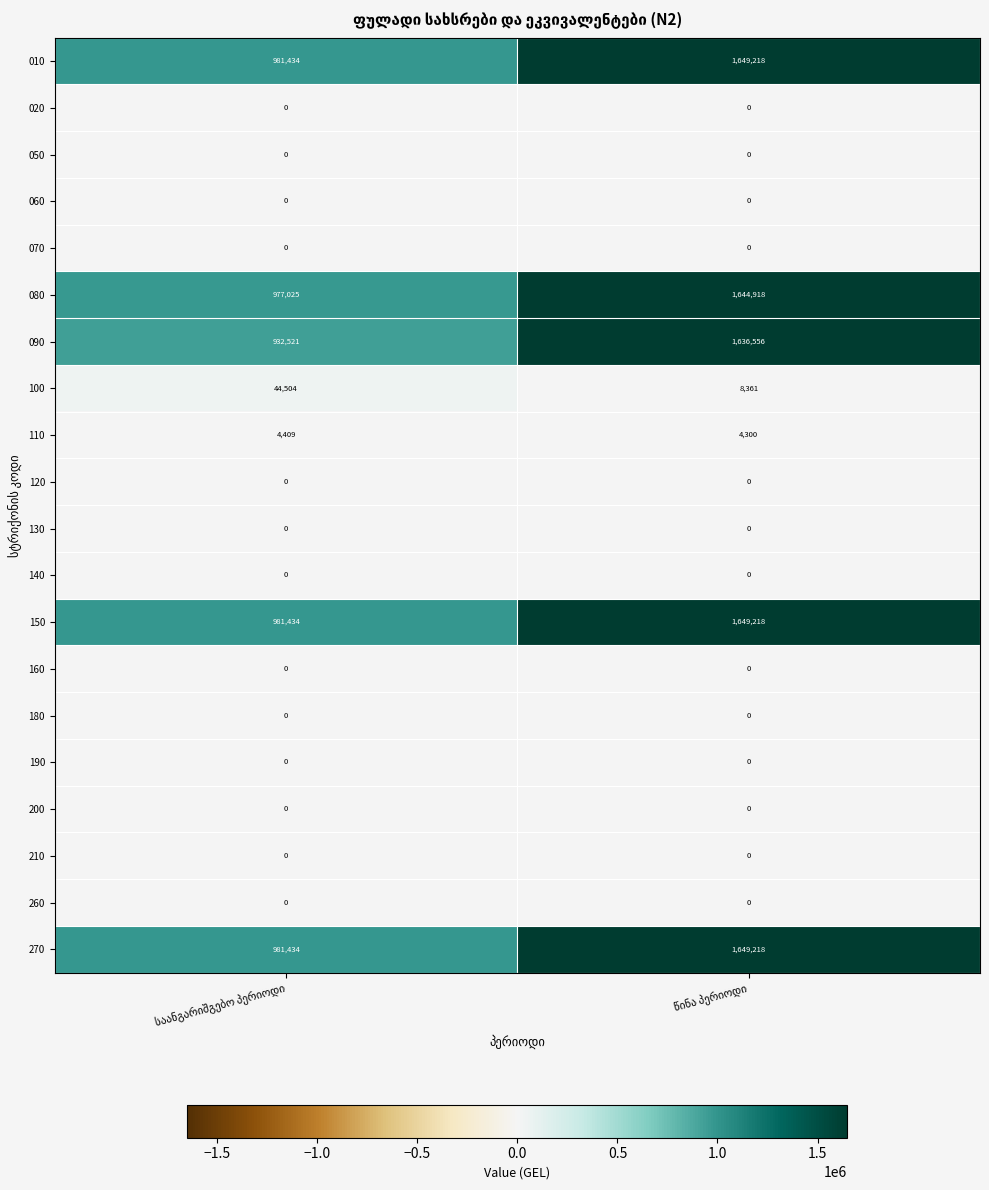

List the series in order of their peak value, lowest first.

020, 050, 060, 070, 120, 130, 140, 160, 180, 190, 200, 210, 260, 110, 100, 090, 080, 010, 150, 270